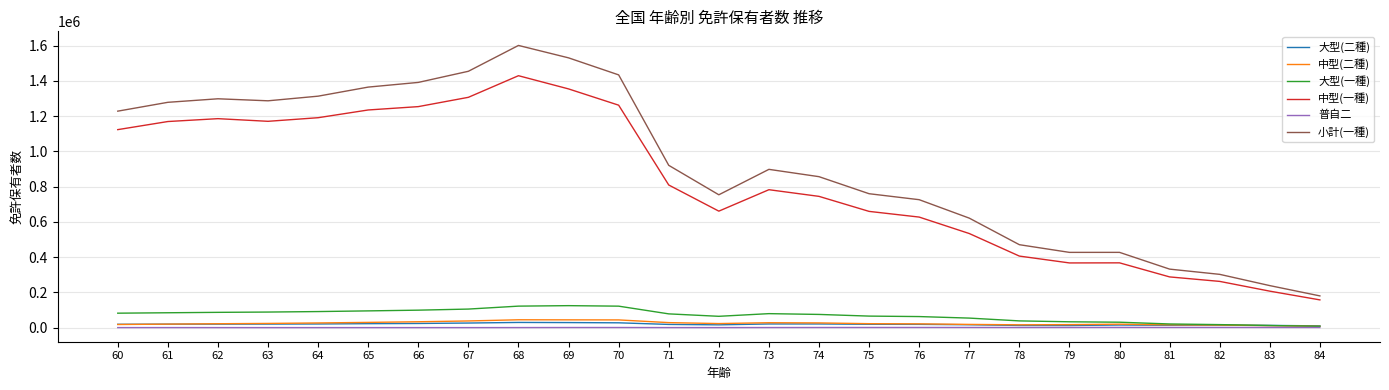

Between 76 and 80, which series saw the biggest shift?

小計(一種)